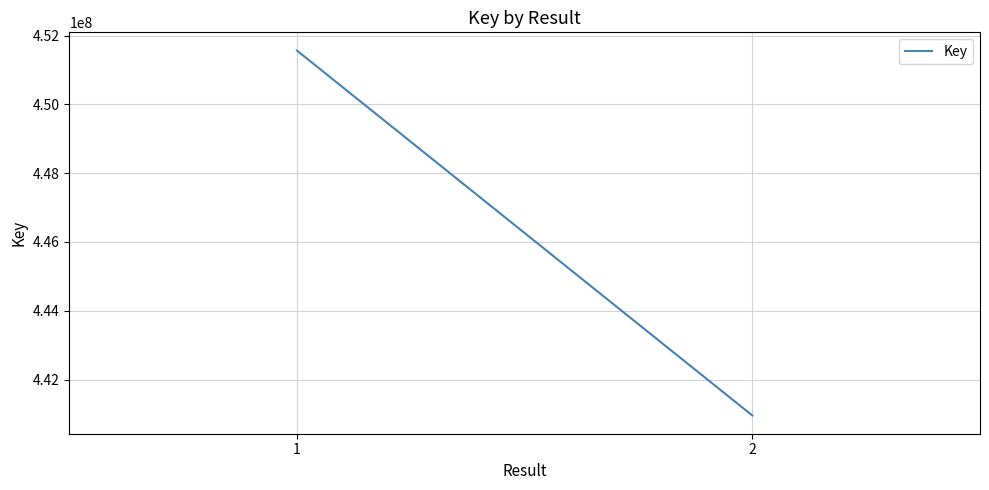

Which category has the lowest value across all series?

2